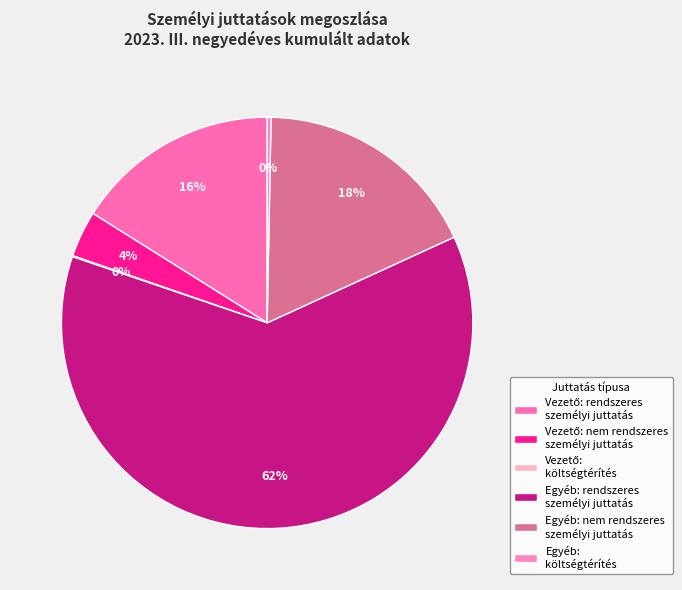

To the nearest percent, what is the difference between the largest and smallest slice percentages?

62%